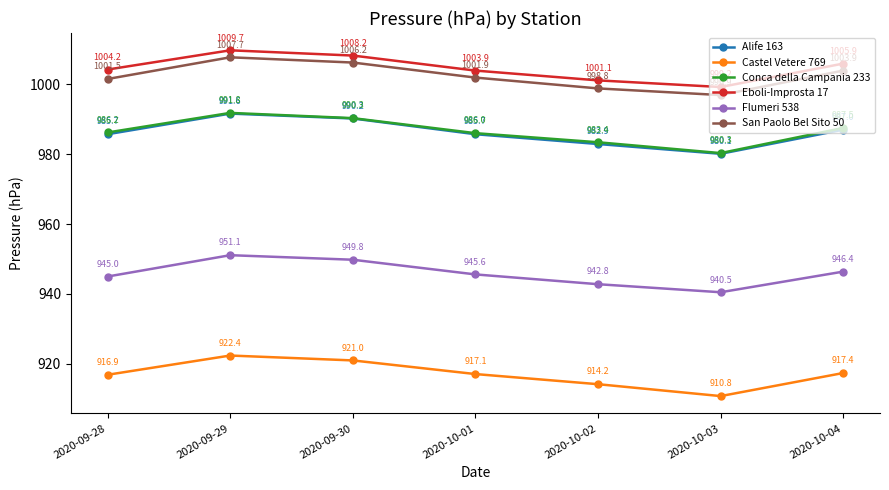

Reading left to right, list all the values displayed in this chart.

Alife 163: 985.7	991.6	990.2	985.7	982.9	980.1	987.0
Castel Vetere 769: 916.9	922.4	921.0	917.1	914.2	910.8	917.4
Conca della Campania 233: 986.2	991.8	990.3	986.0	983.4	980.3	987.5
Eboli-Improsta 17: 1004.2	1009.7	1008.2	1003.9	1001.1	999.2	1005.9
Flumeri 538: 945.0	951.1	949.8	945.6	942.8	940.5	946.4
San Paolo Bel Sito 50: 1001.5	1007.7	1006.2	1001.9	998.8	996.9	1003.9